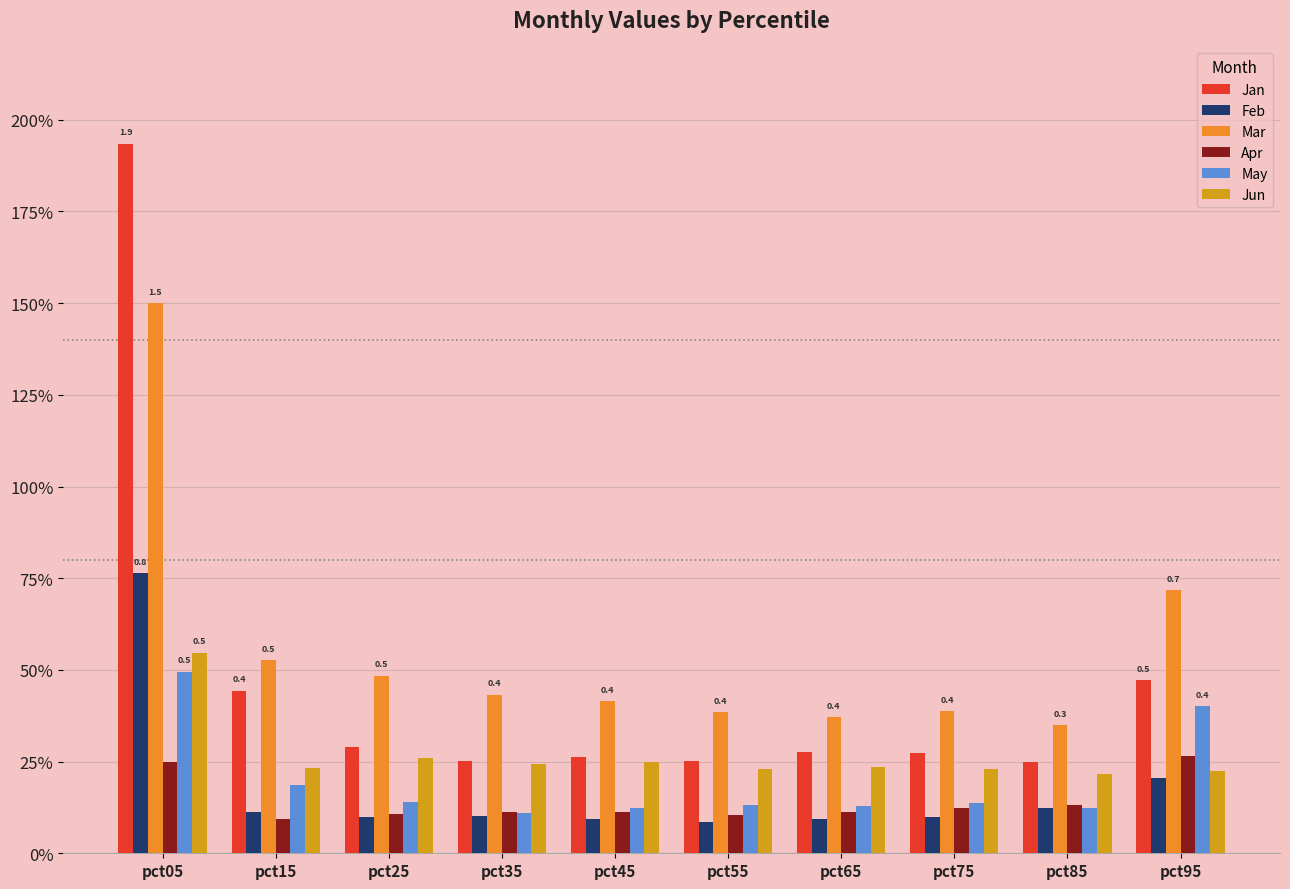

What is the sum of all Jun values?

2.7